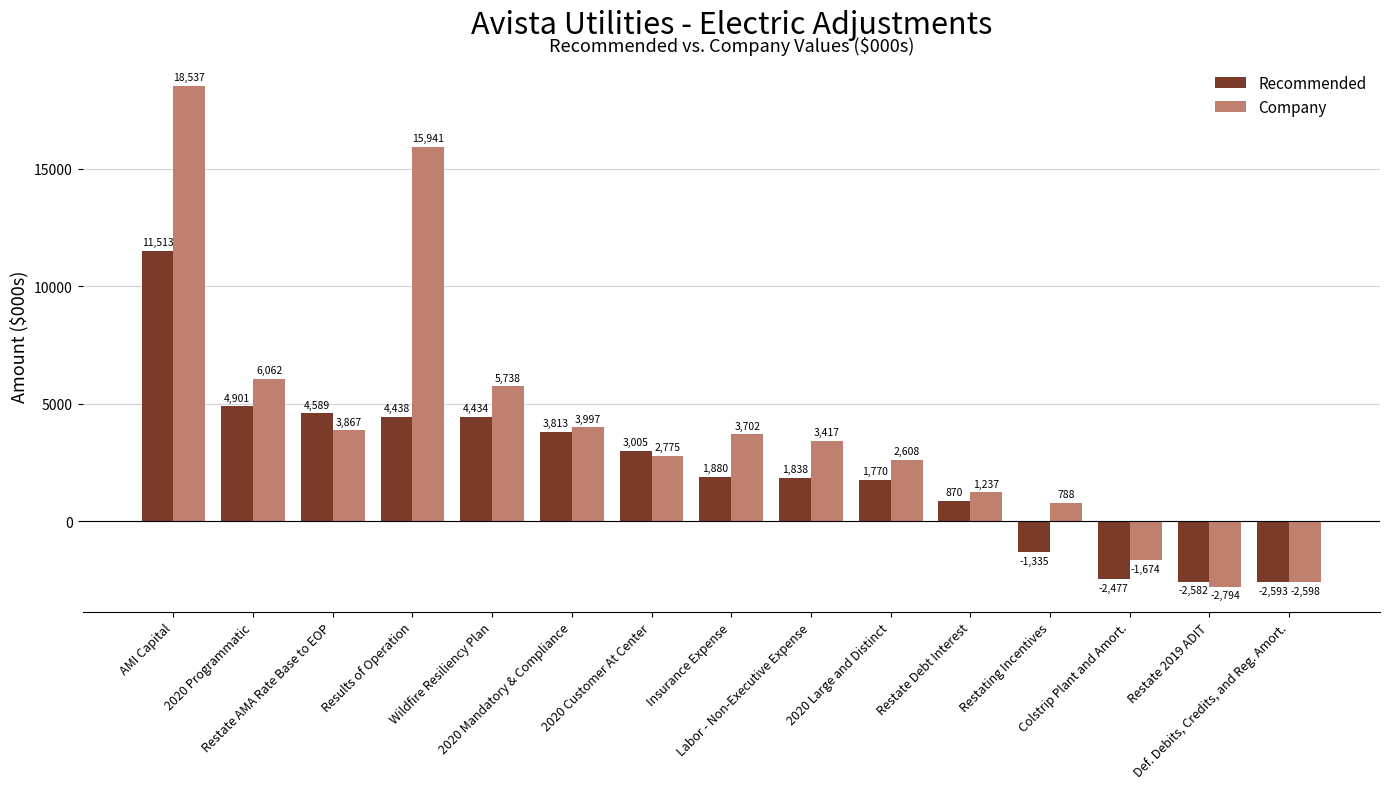

What are all the series names shown in the legend?

Recommended, Company